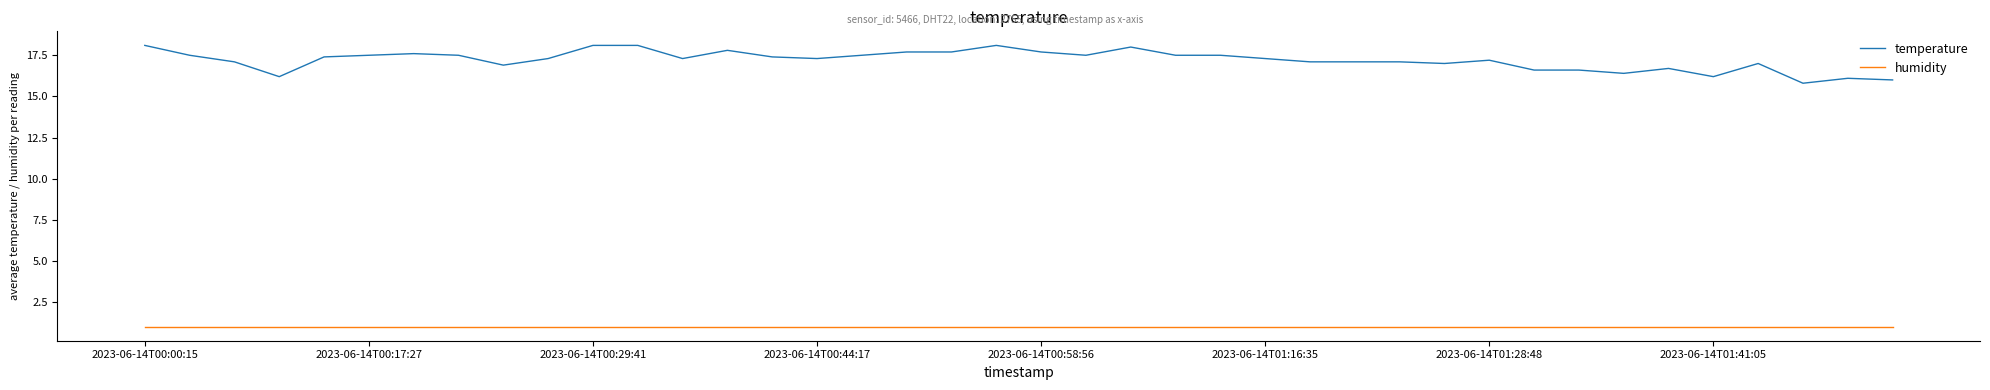

Which series has the largest range (max minus min)?

temperature